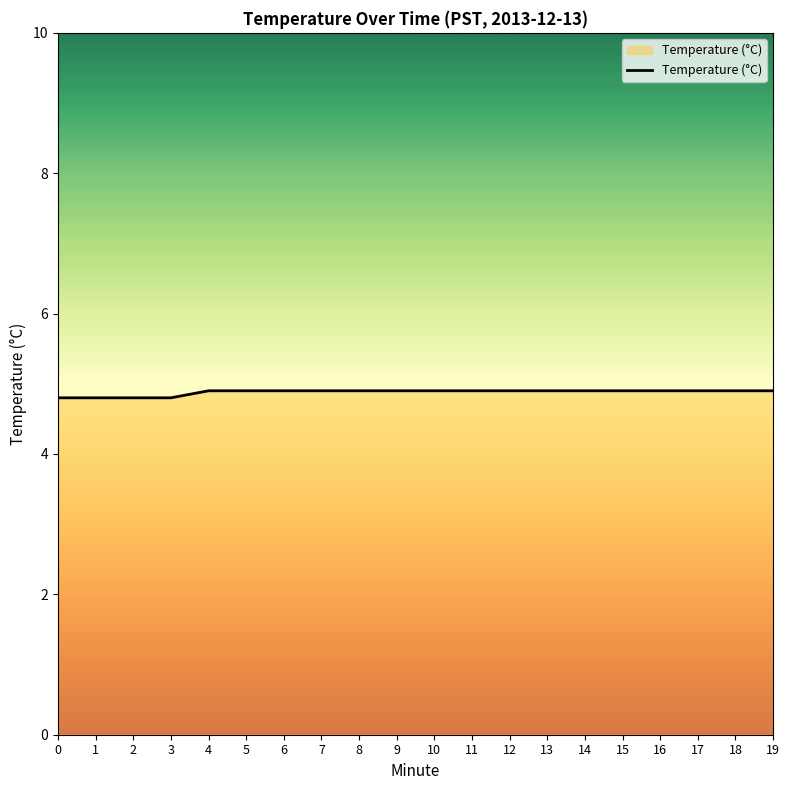

What is the average value?

4.9